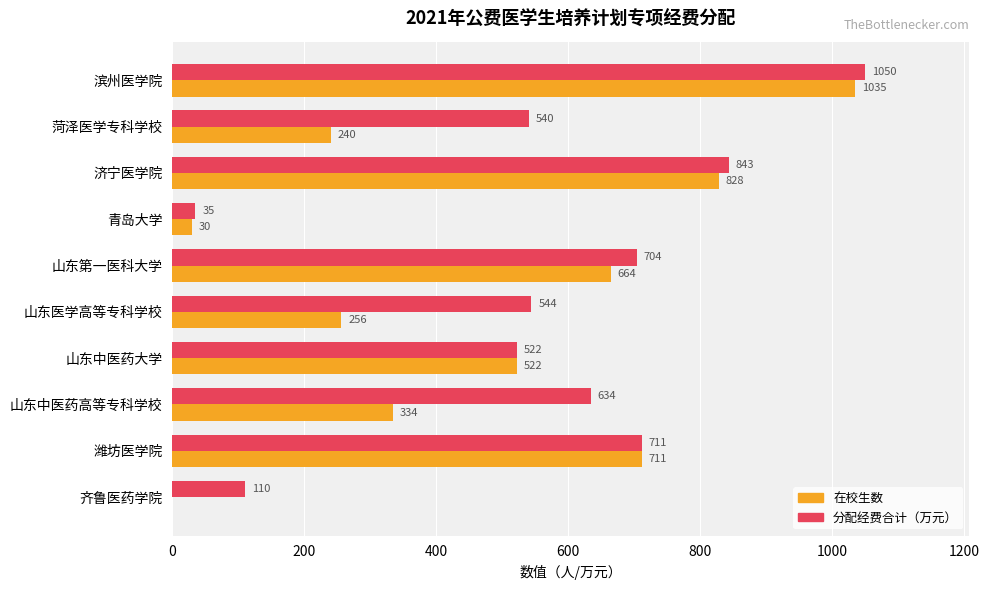

How many positive values does the 在校生数 series have?

9